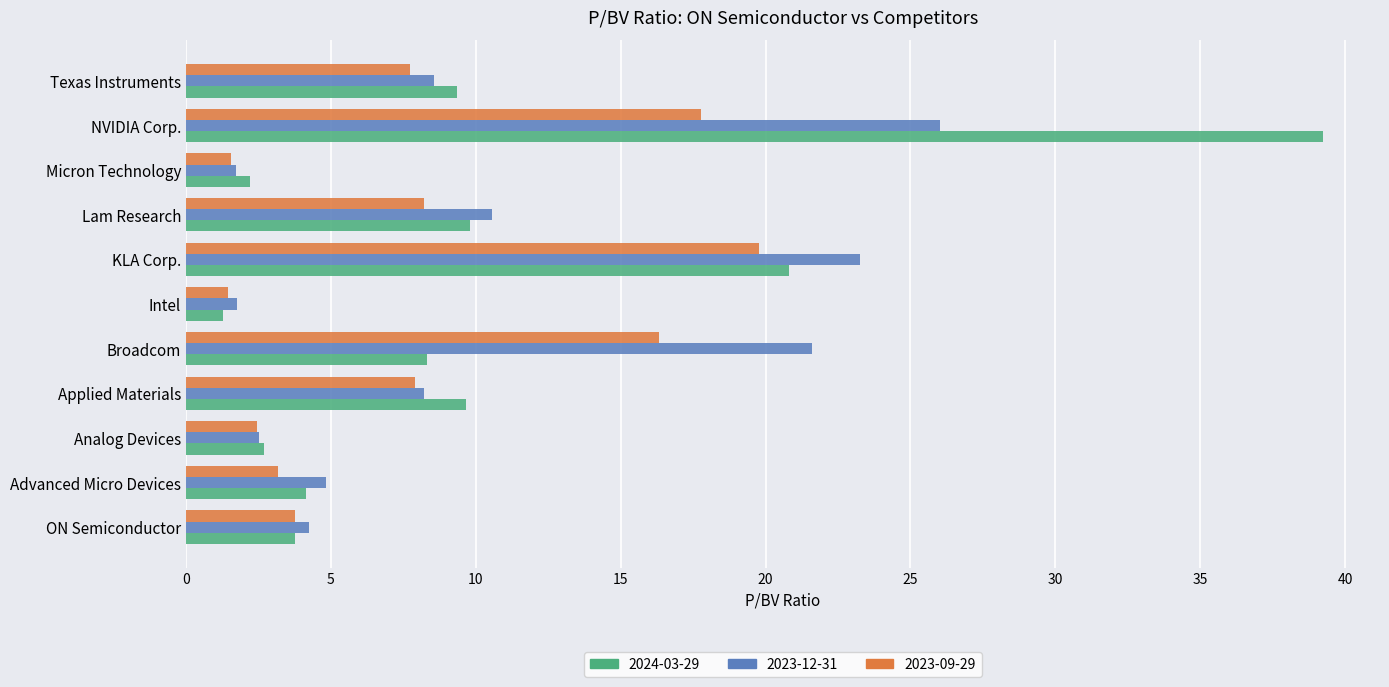

What is the difference between the maximum and second lowest values in the 2023-12-31 series?

24.3